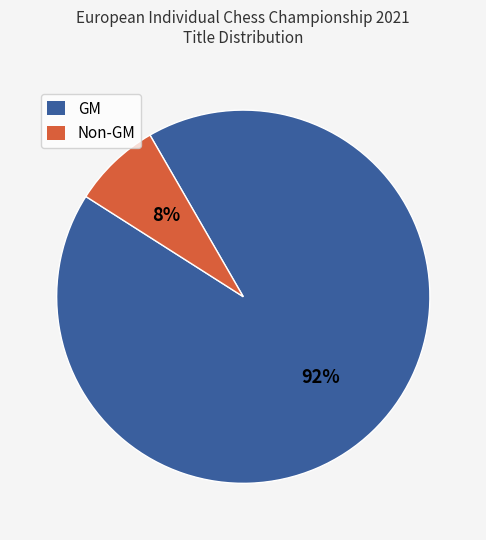

To the nearest percent, what is the average slice percentage?

50%